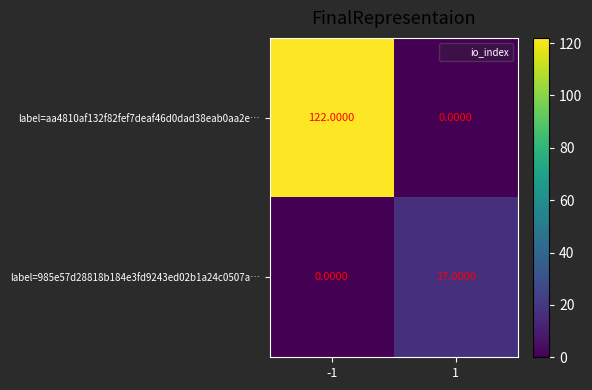

What is the total value across all series at -1?

122